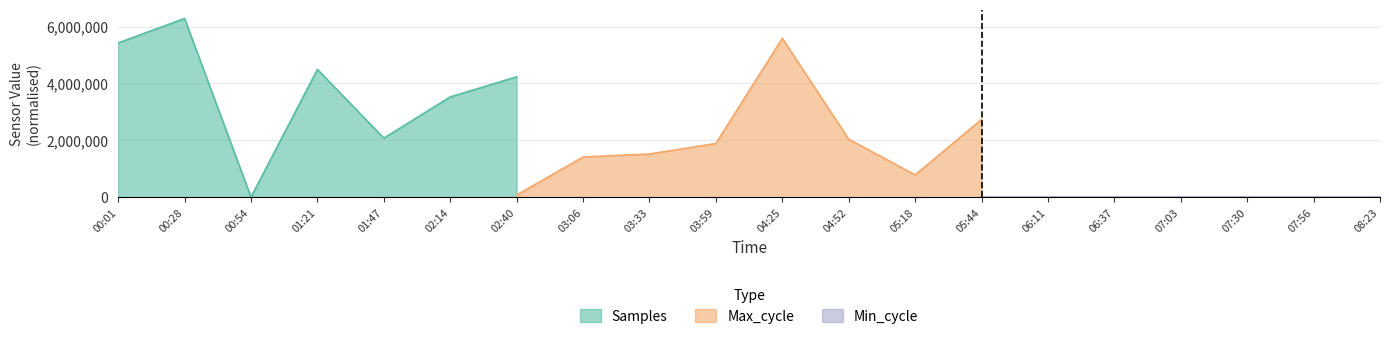

Which category has the lowest value in the Samples series?

00:54